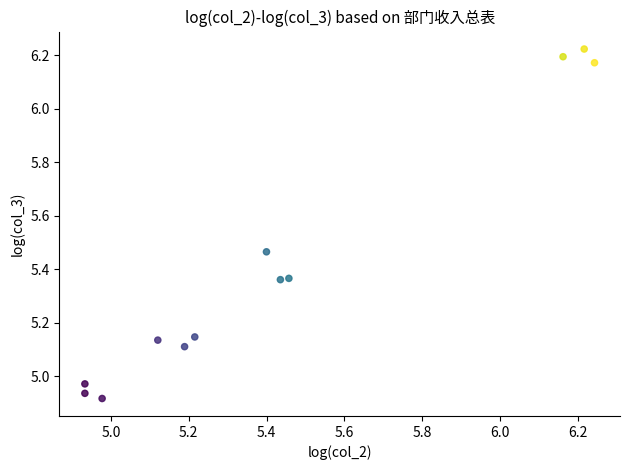

What is the range of Y values (max minus min)?

1.3